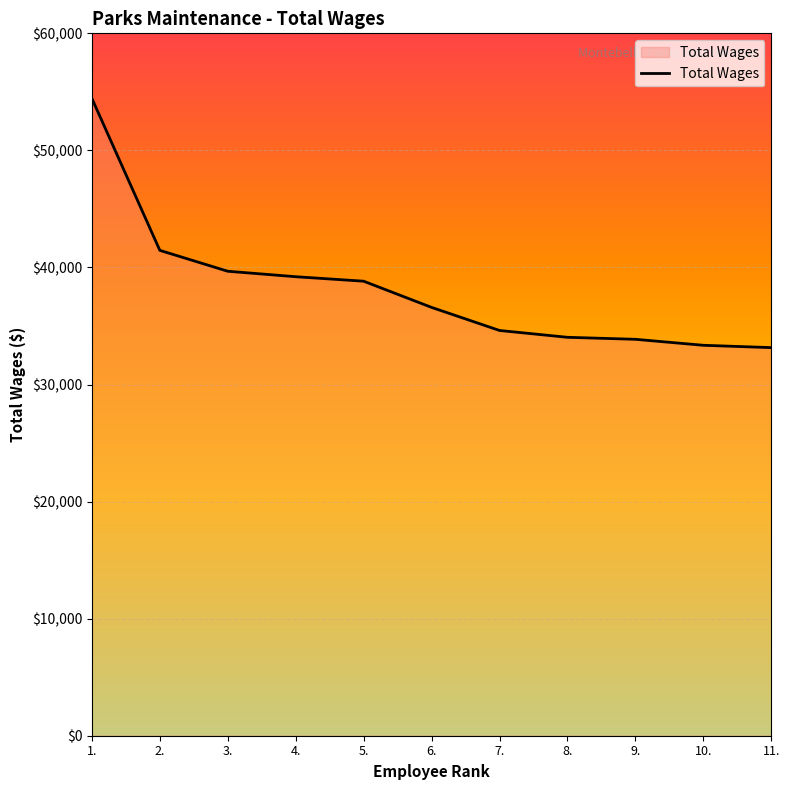

What is the minimum value shown in the chart?

33152